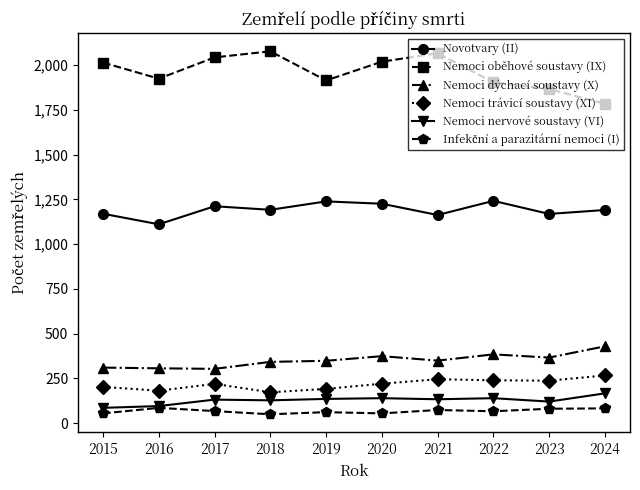

What is the difference between the maximum and minimum values in the Nemoci trávicí soustavy (XI) series?

94